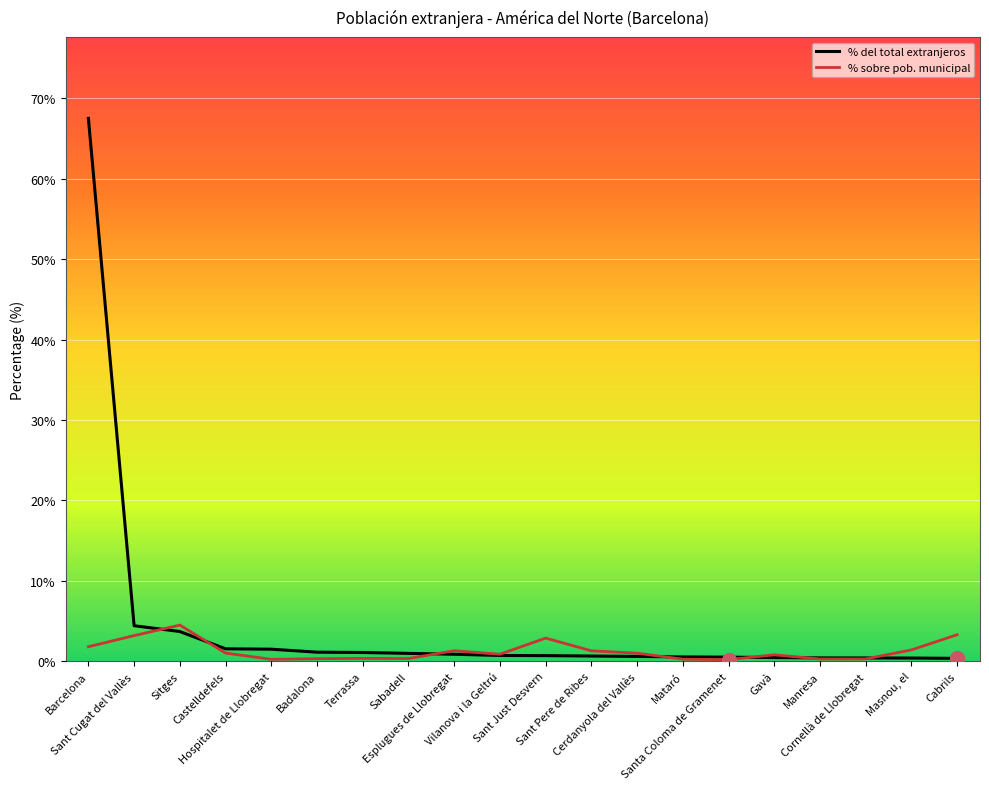

Which series has the widest spread of values?

% del total extranjeros